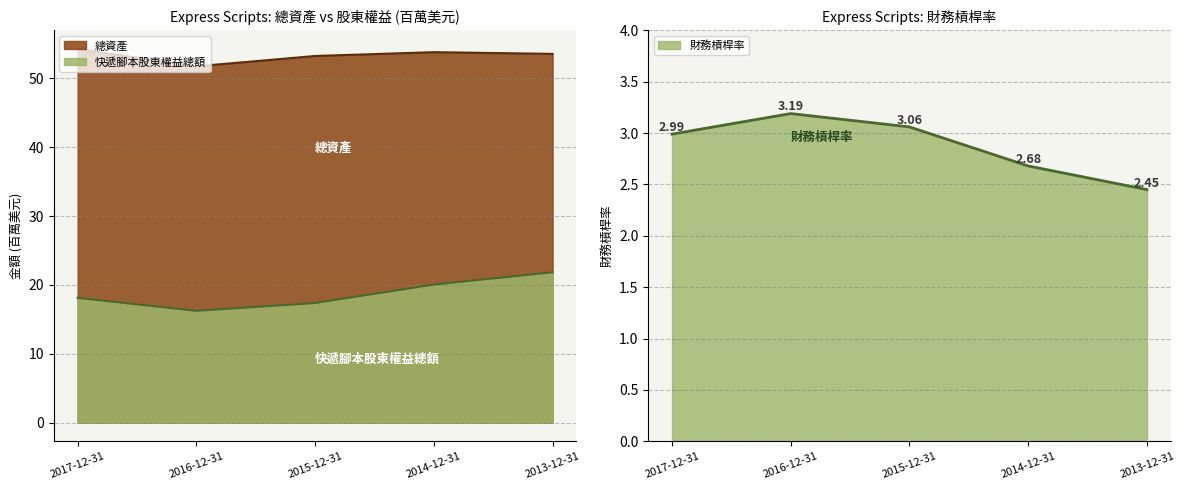

What is the greatest value displayed?

54.3